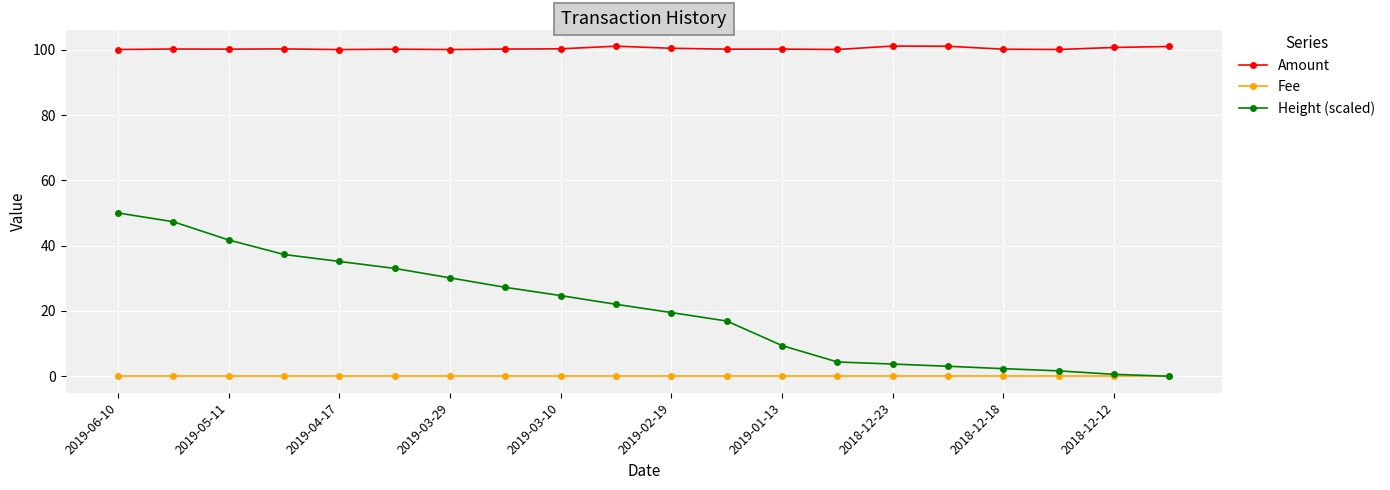

True or false: Height (scaled) and Amount cross at least once.

False